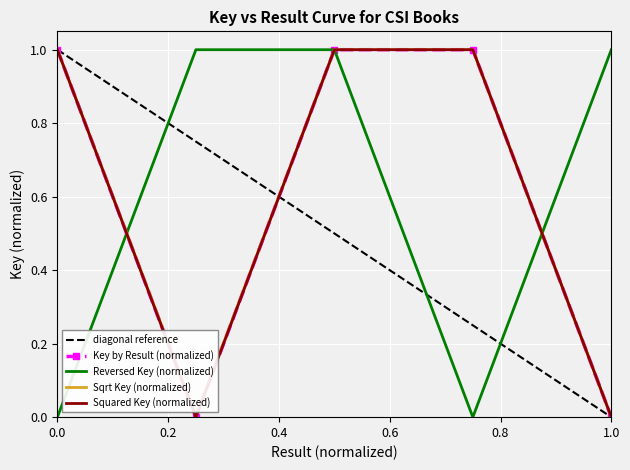

What is the greatest value displayed?

1.0